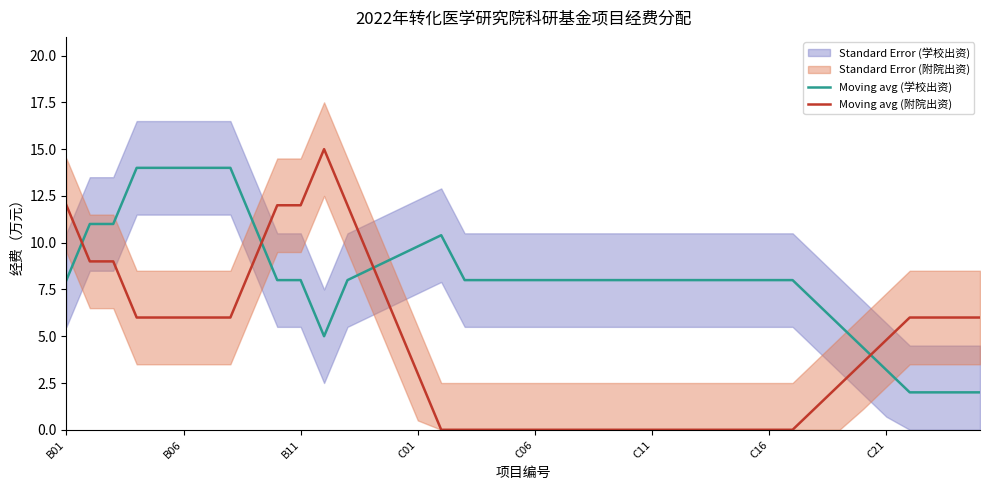

The value of Moving avg (附院出资) at B06 is 3.9. True or false?

False